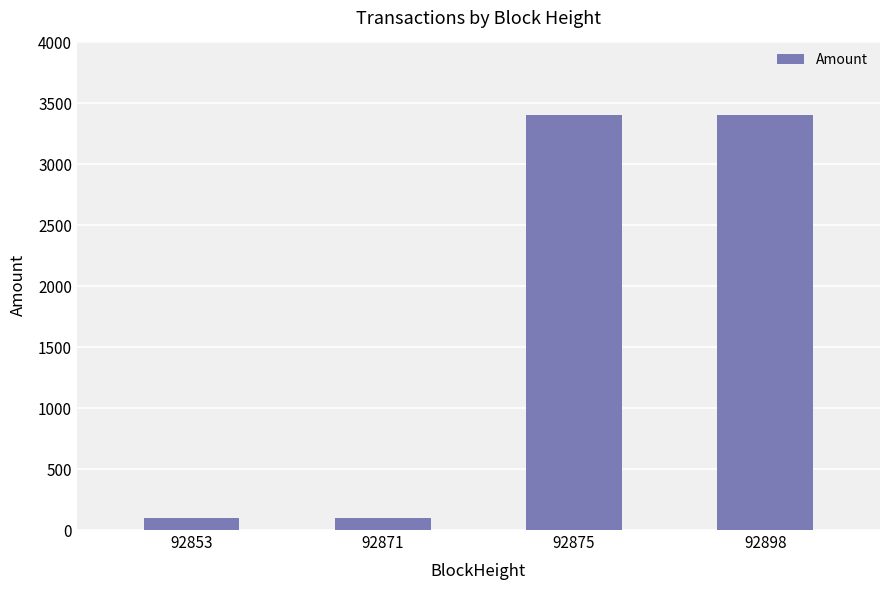

What is the change in value from 92871 to 92898?

+3301.0